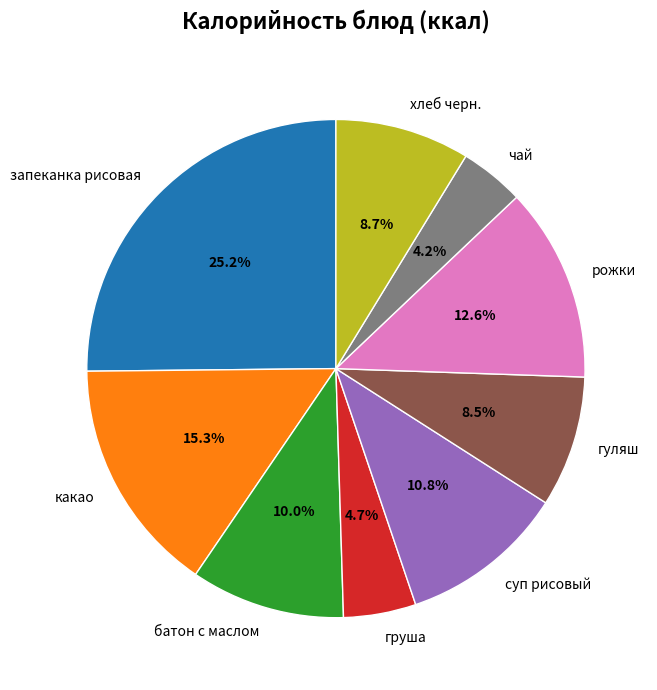

Does чай represent more than half of the total?

No